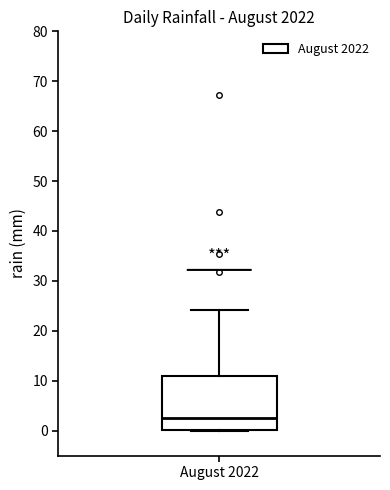

Transcribe this box plot: give where the median line is, the range the box spans, and where the two whiskers end, as read against the y-axis. The values are not printed on the chart, so give them approximately, as read against the axis.

median 3, box 0 to 11, whiskers 0 to 24